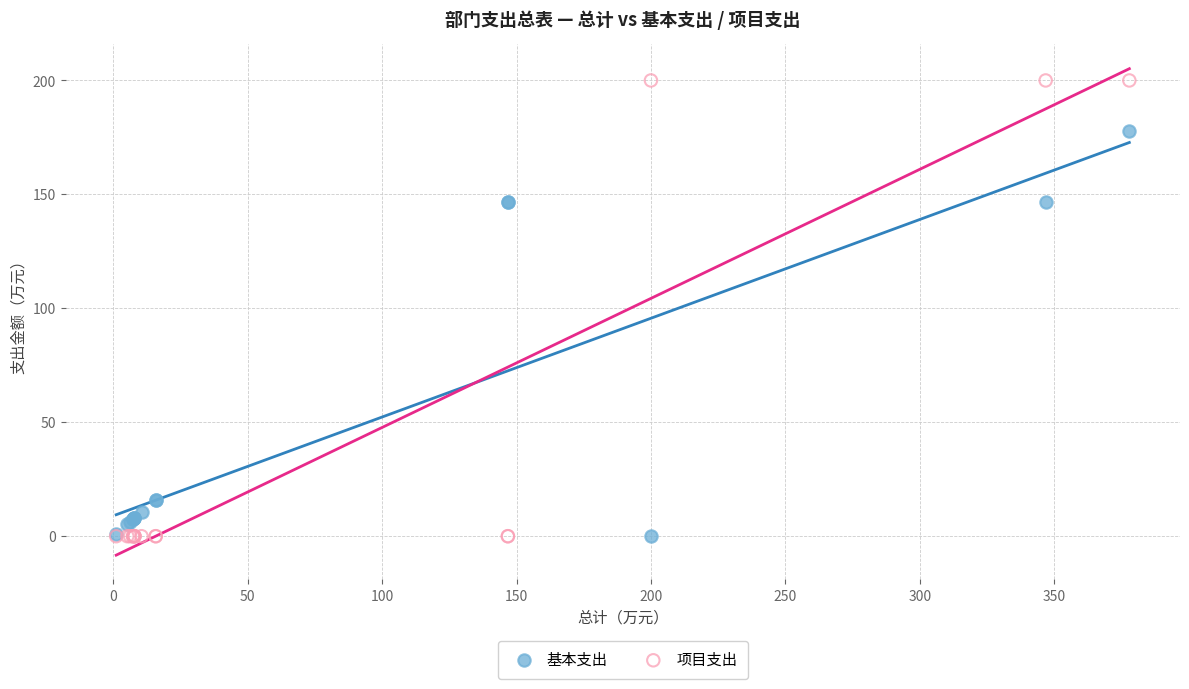

Which series reaches the maximum Y coordinate?

项目支出